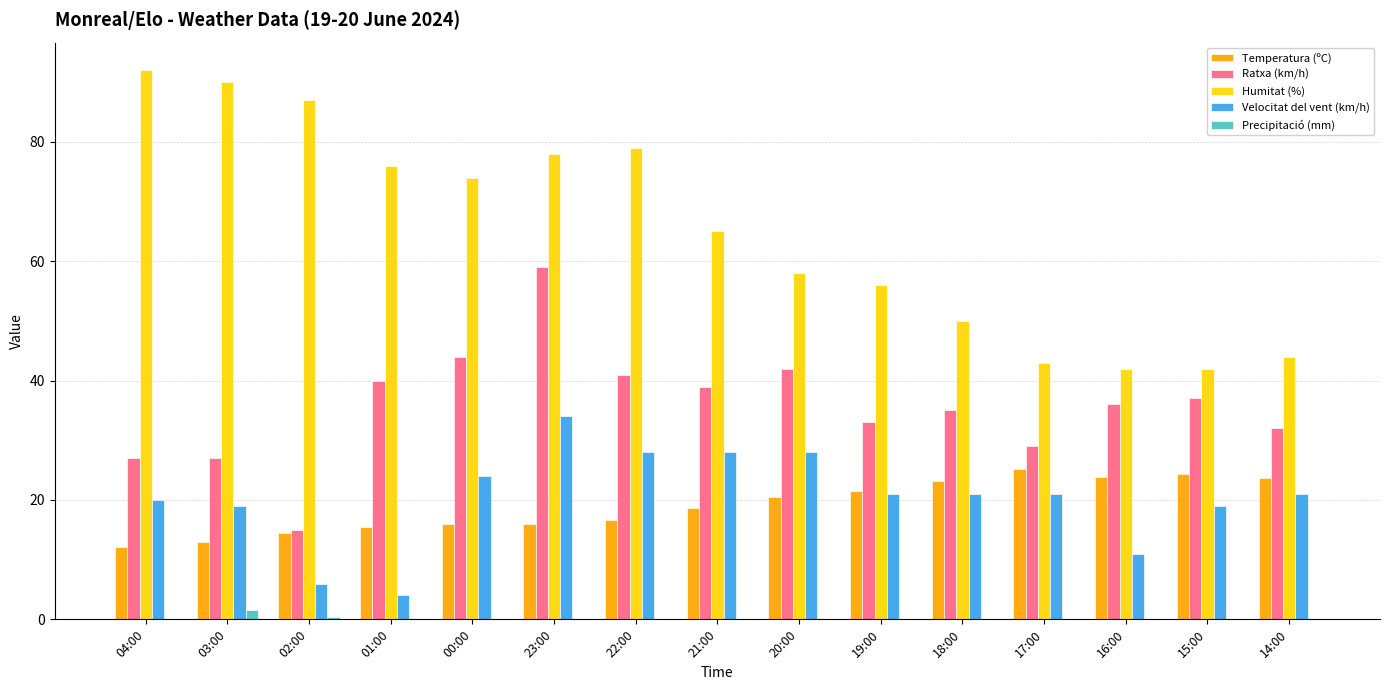

Where does the Temperatura (ºC) series first go above 18?

21:00